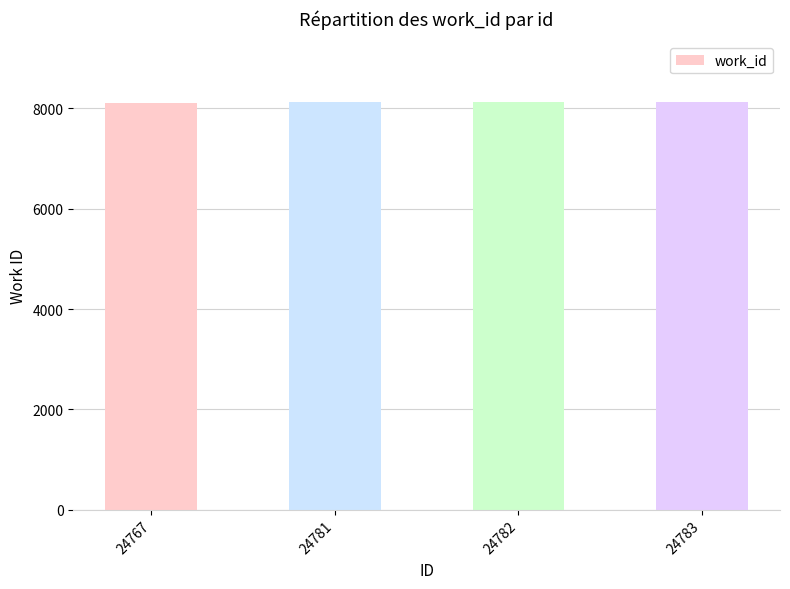

True or false: the data shows 3266 at 24783.

False